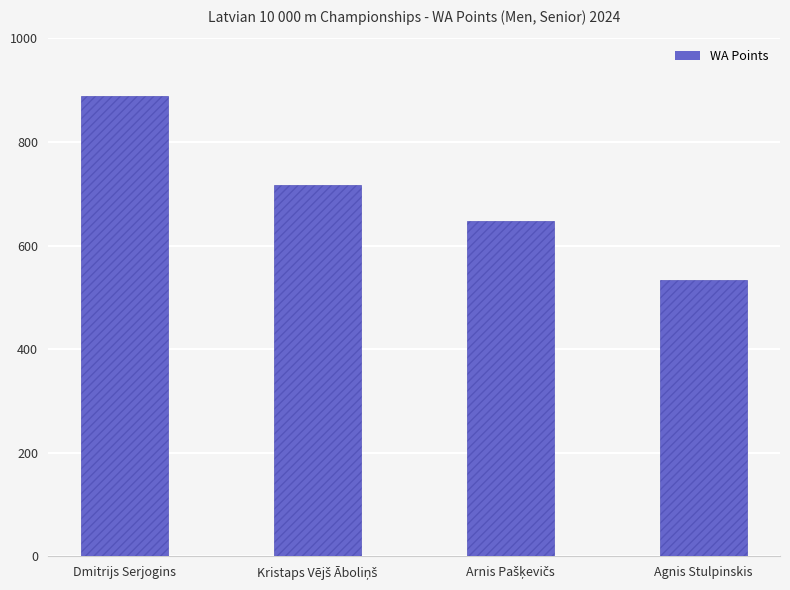

Is it true that the value at Dmitrijs Serjogins is 1473?

False